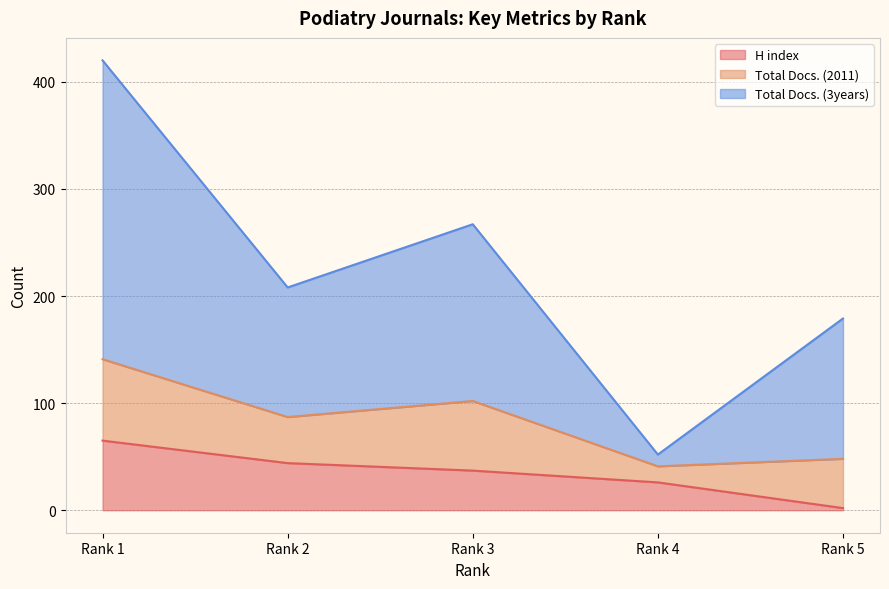

What is the smallest value displayed?

2